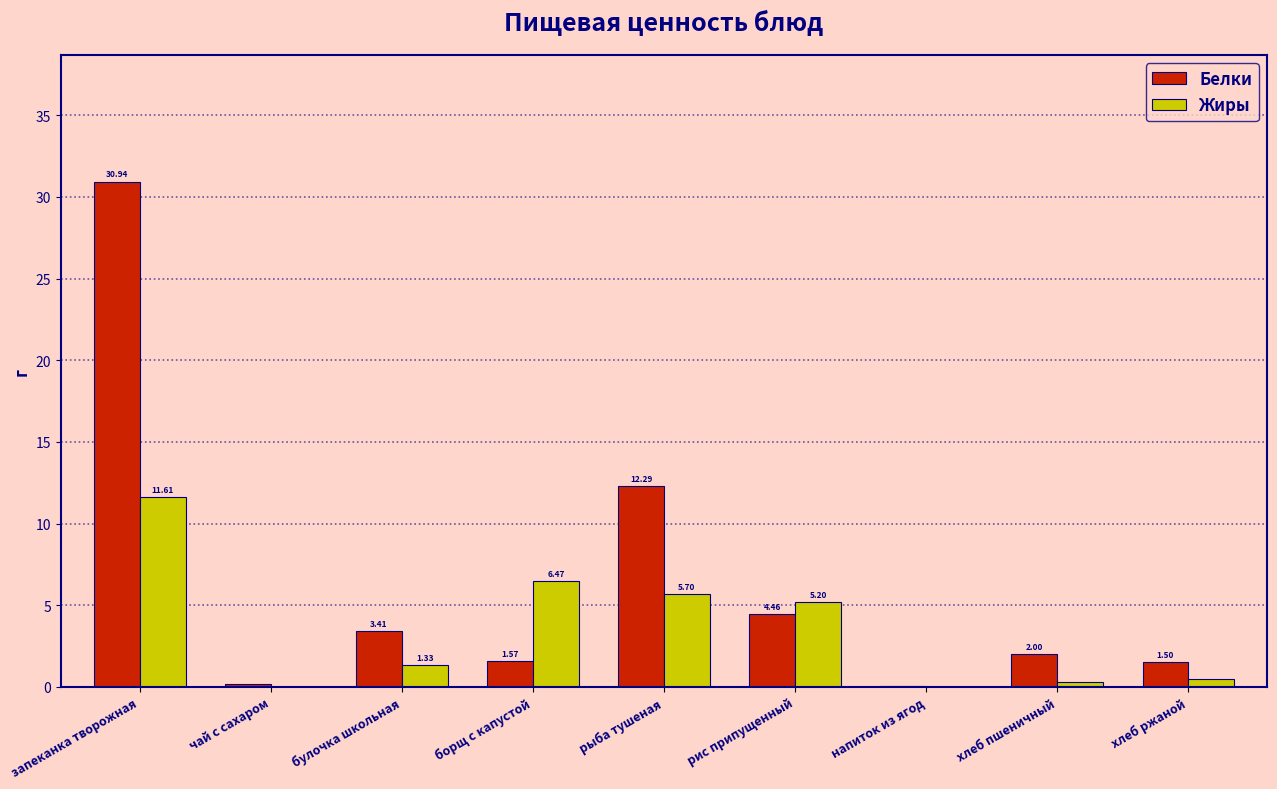

Which category has the highest value in the Жиры series?

запеканка творожная